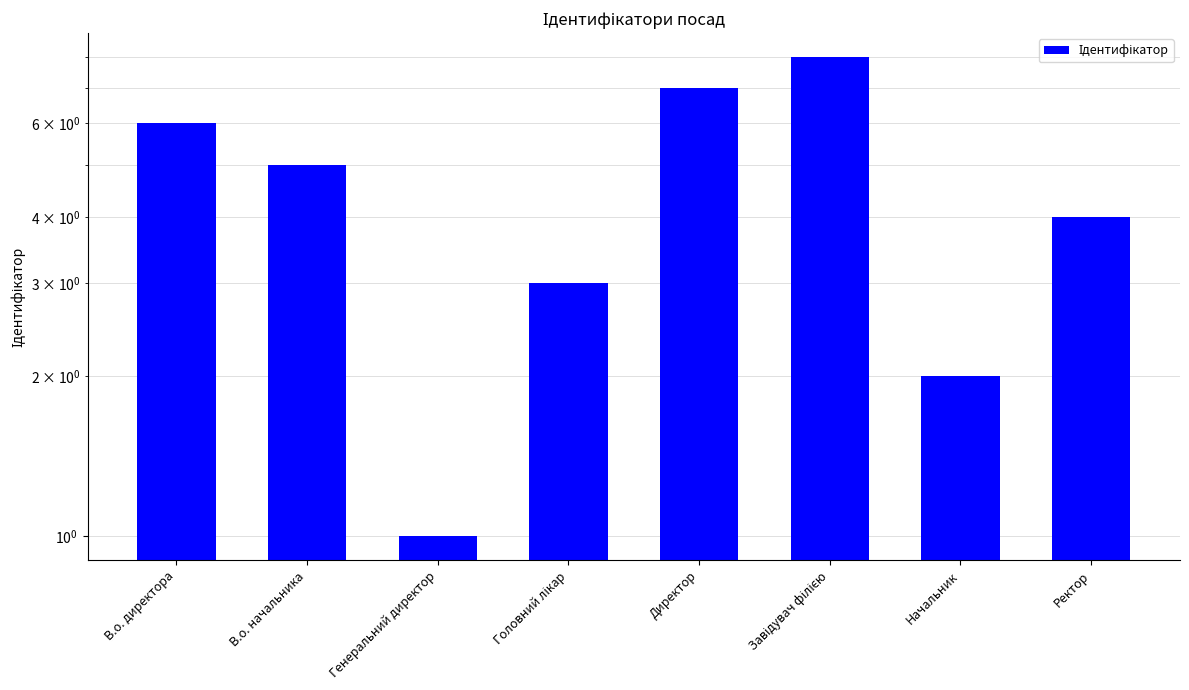

Are the bars grouped side by side (vs. stacked)?

No